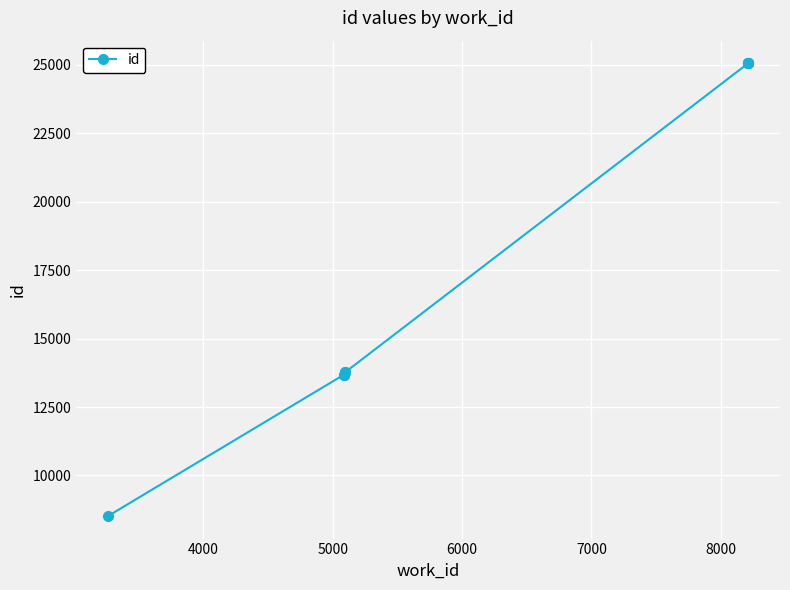

What is the maximum value shown in the chart?

25056